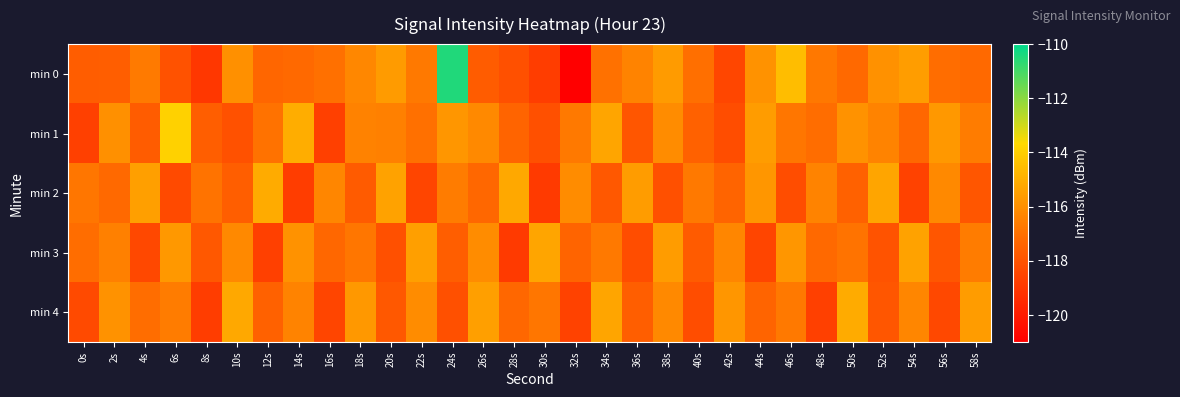

Count the number of data series in this chart.

5